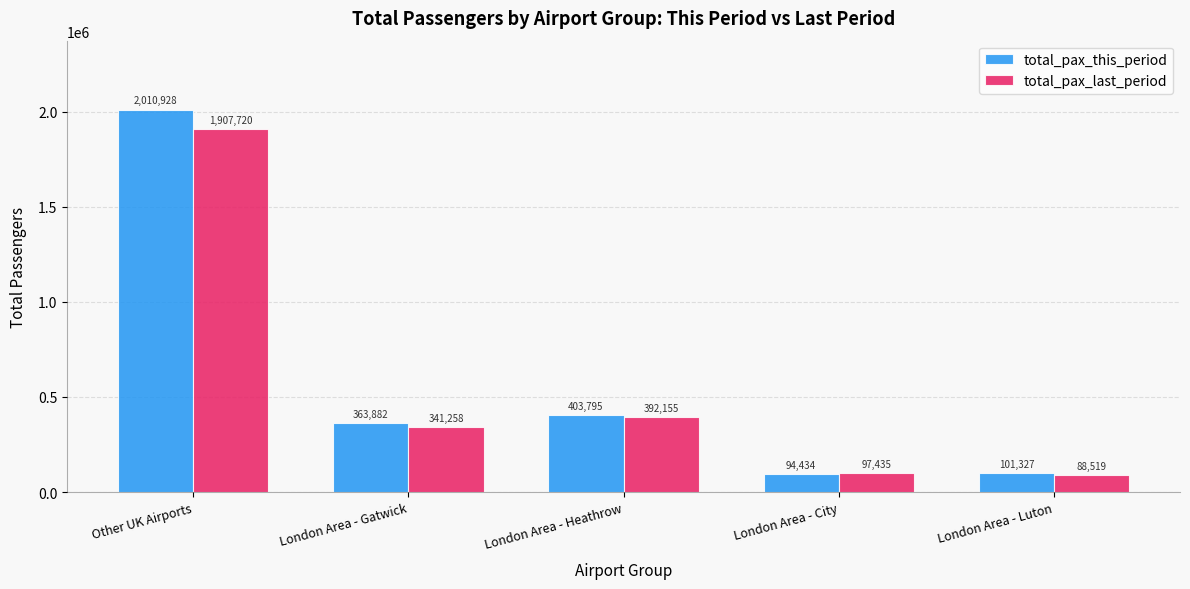

Rank the series at London Area - City from highest to lowest value.

total_pax_last_period, total_pax_this_period